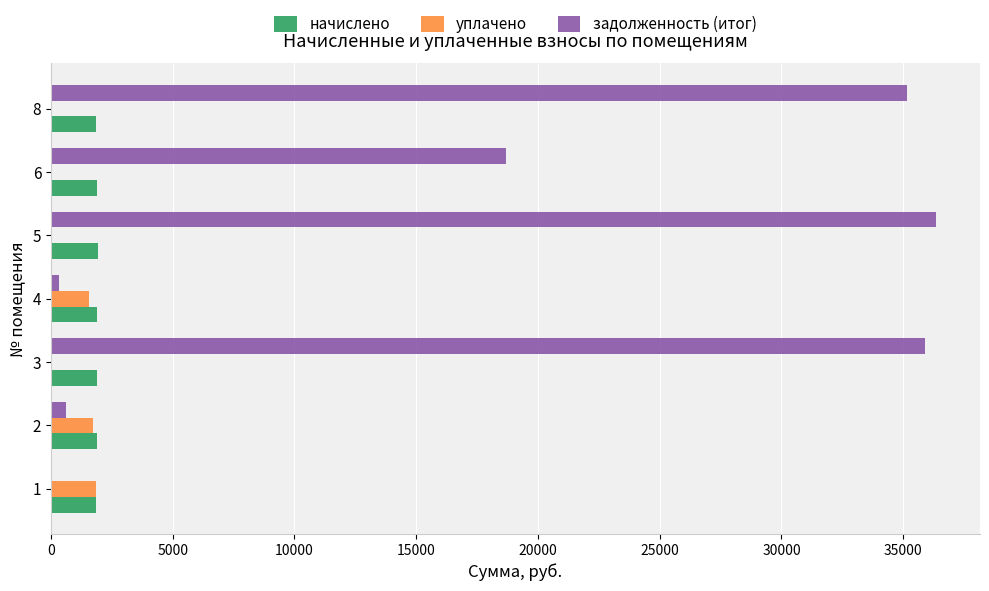

The value of начислено at 1 is 1836.9. True or false?

True